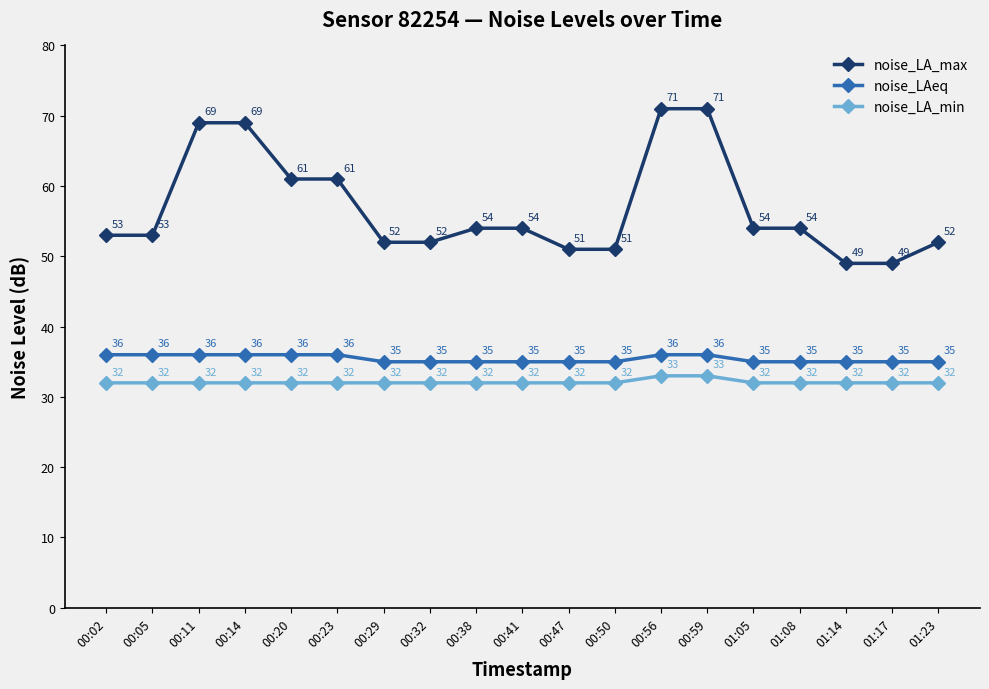

Count the number of data series in this chart.

3